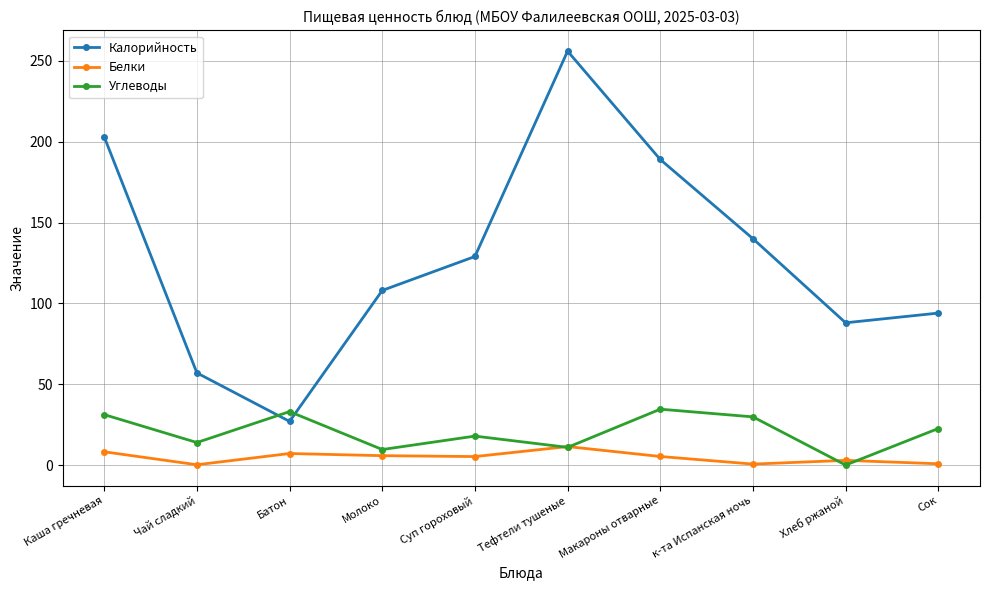

Rank the series by their maximum value, from highest to lowest.

Калорийность, Углеводы, Белки